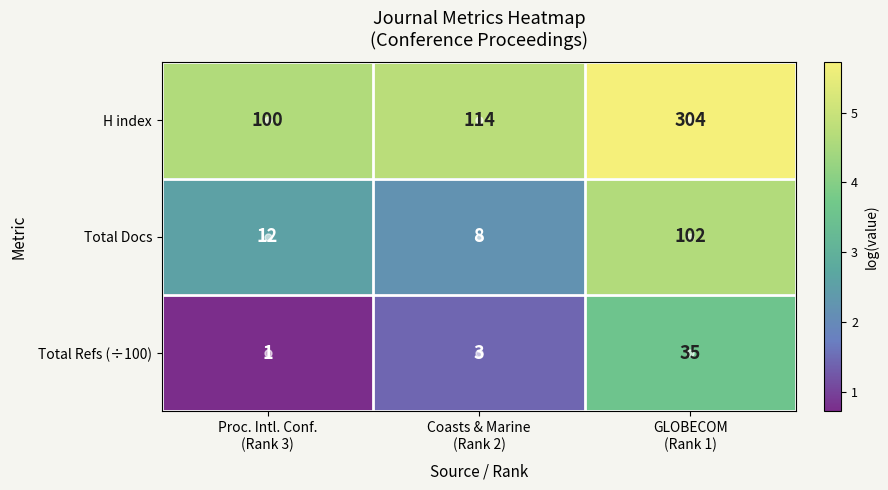

Which series has the widest spread of values?

H index